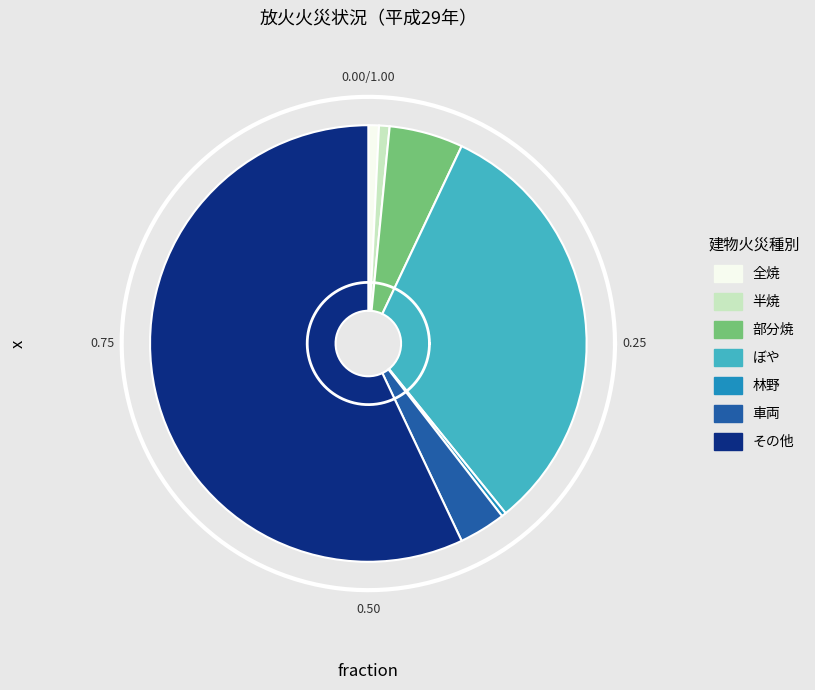

Which slice is the largest?

その他